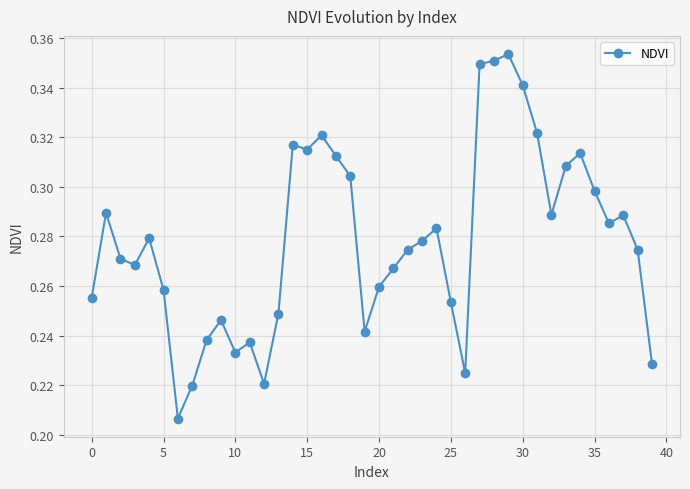

What is the sum of all values?

11.1